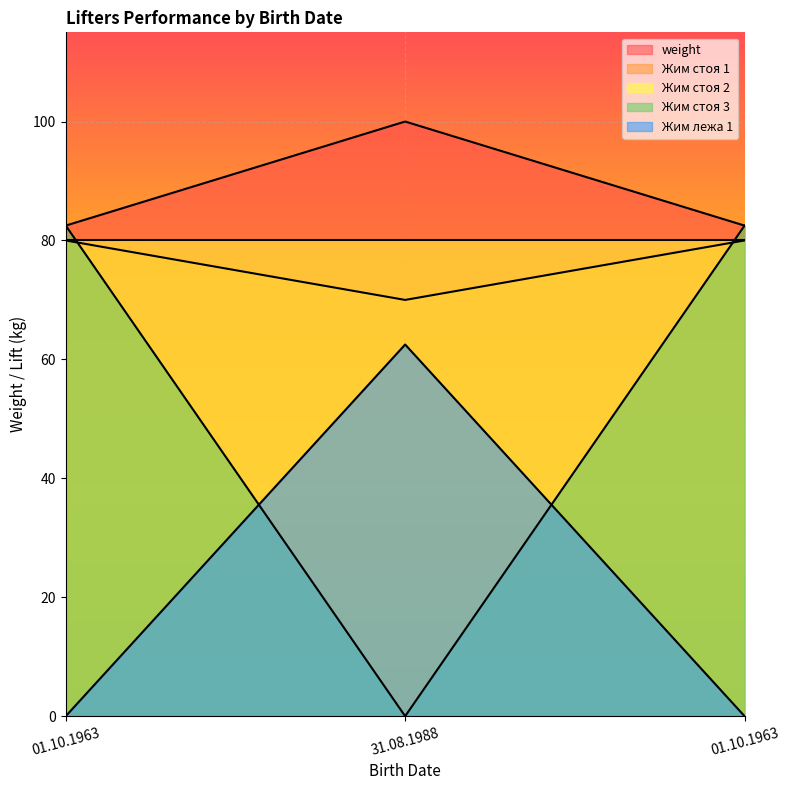

Does the chart display data point markers on the line(s)?

No